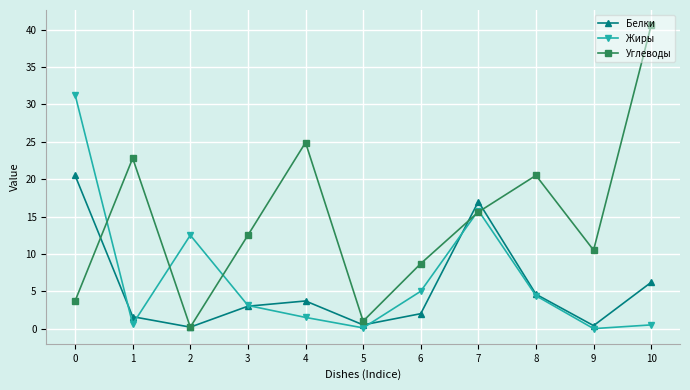

What is the lowest value of the Белки series?

0.2